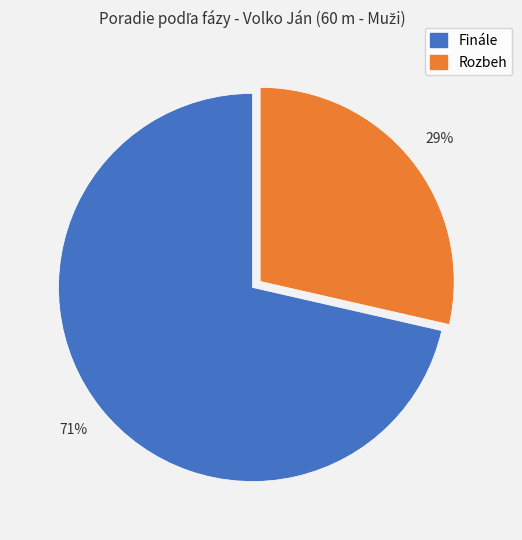

Is it true that Rozbeh is 29% of the pie?

True